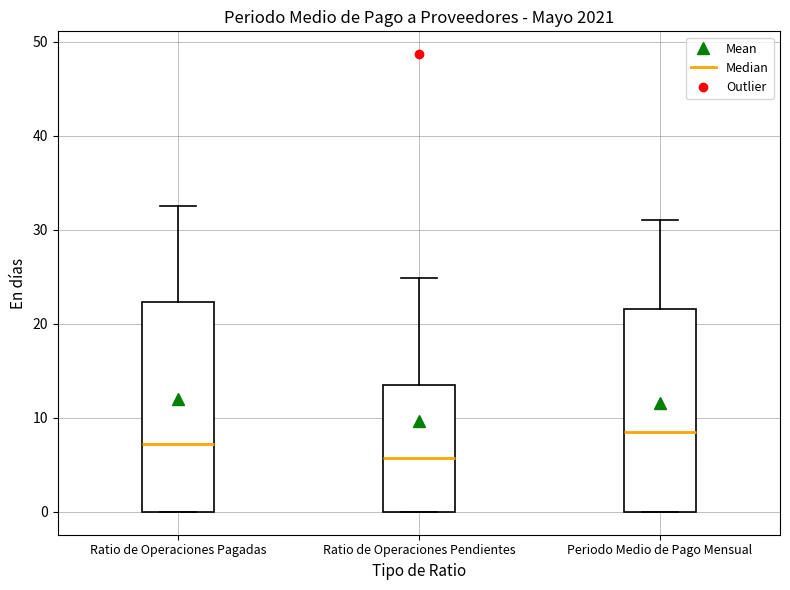

Where does the upper whisker of the box for Ratio de Operaciones Pendientes end on the y-axis? The values are not printed on the chart, so give them approximately, as read against the axis.

25